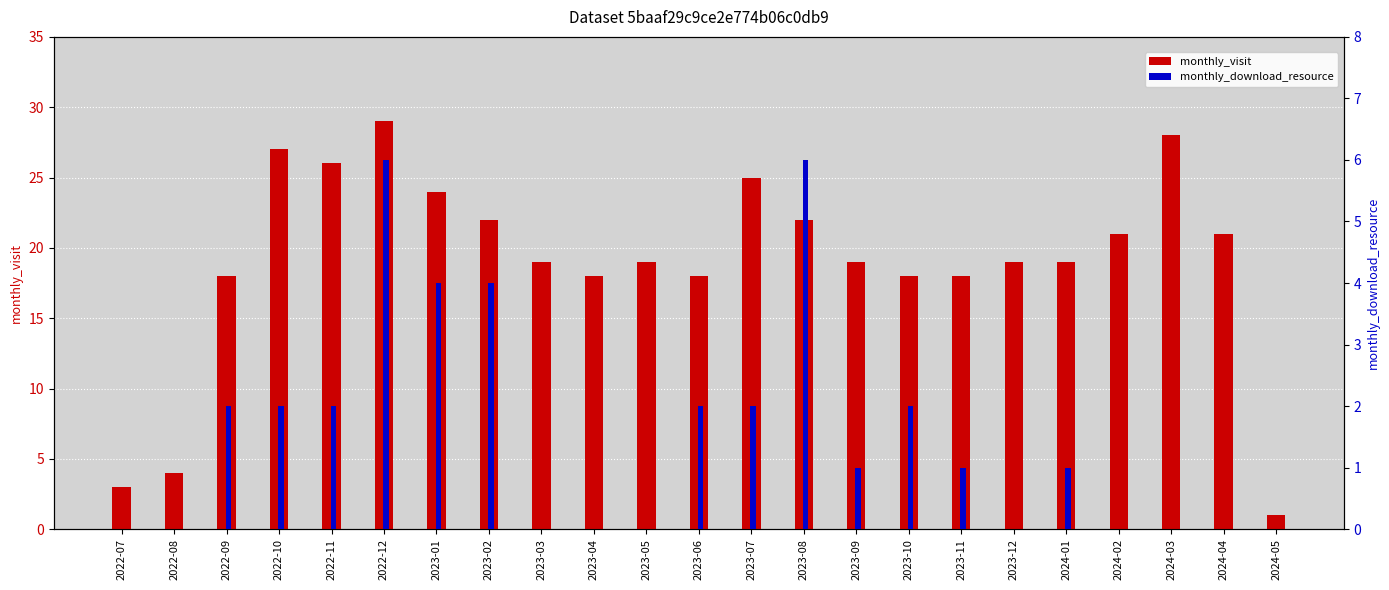

What value does the monthly_download_resource series have at 2023-09?

1